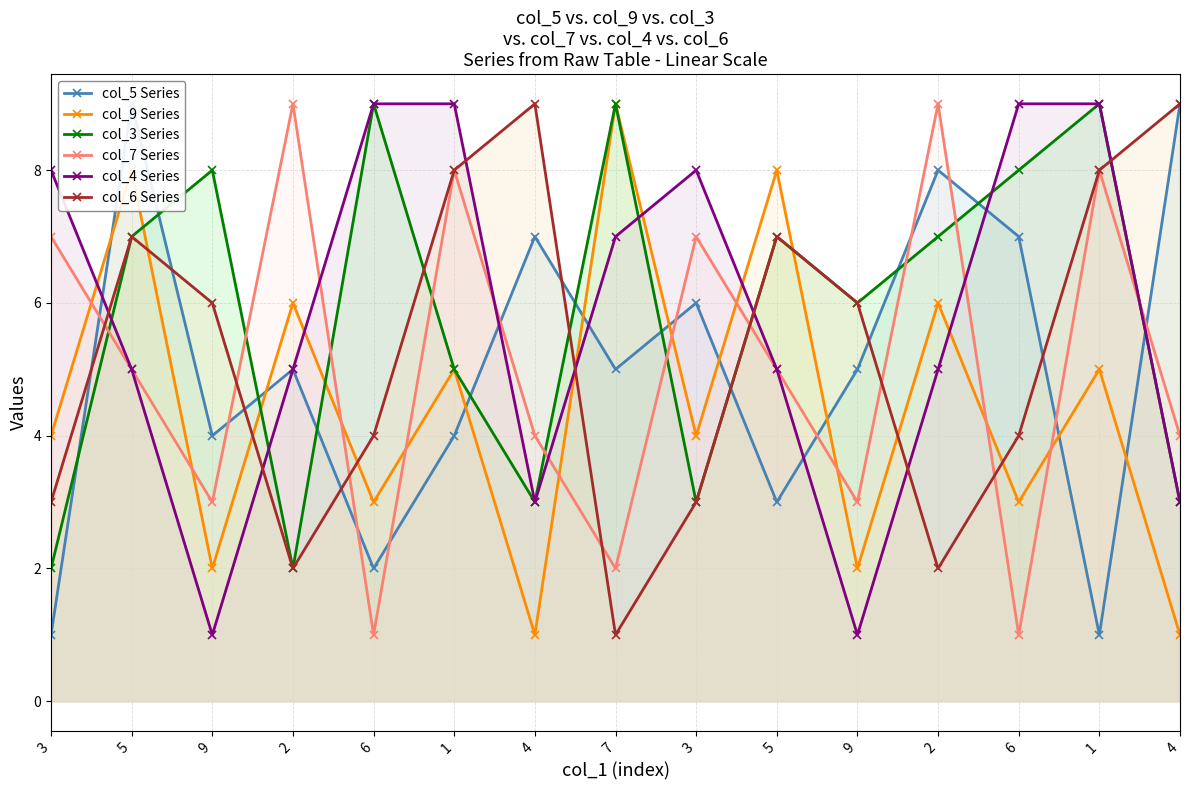

Where is the first local minimum for col_3 Series?

2